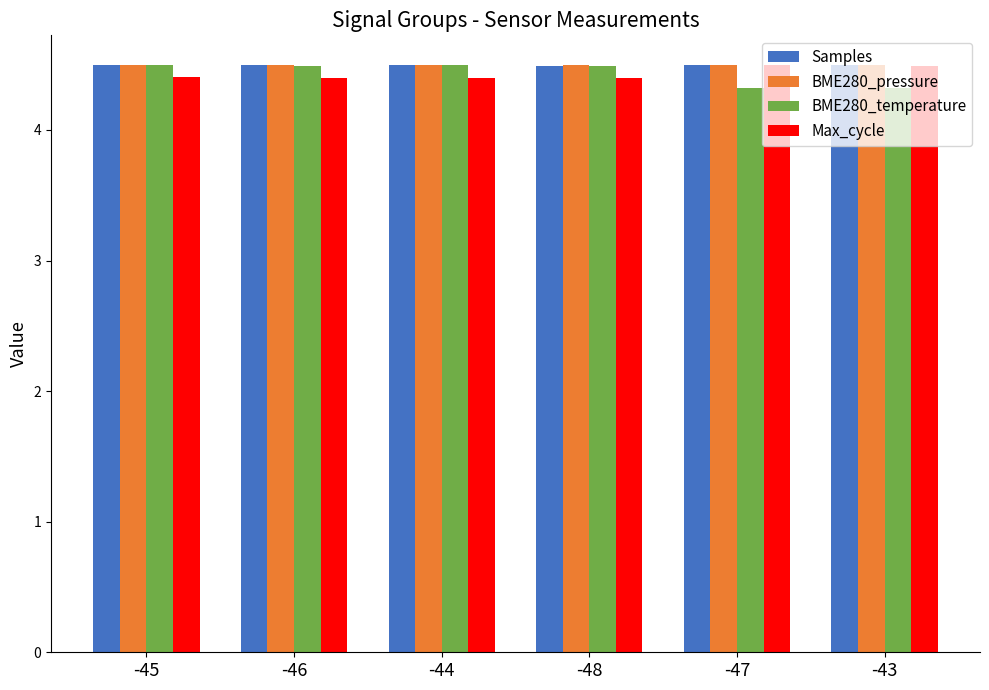

How many groups of bars are there?

6